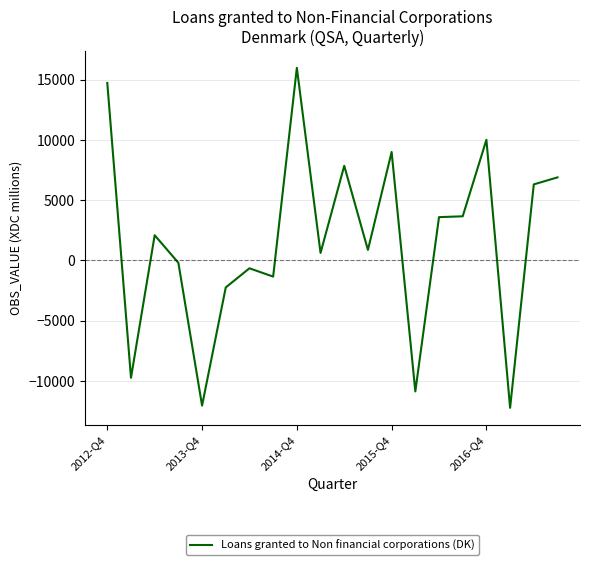

What is the maximum value shown in the chart?

15975